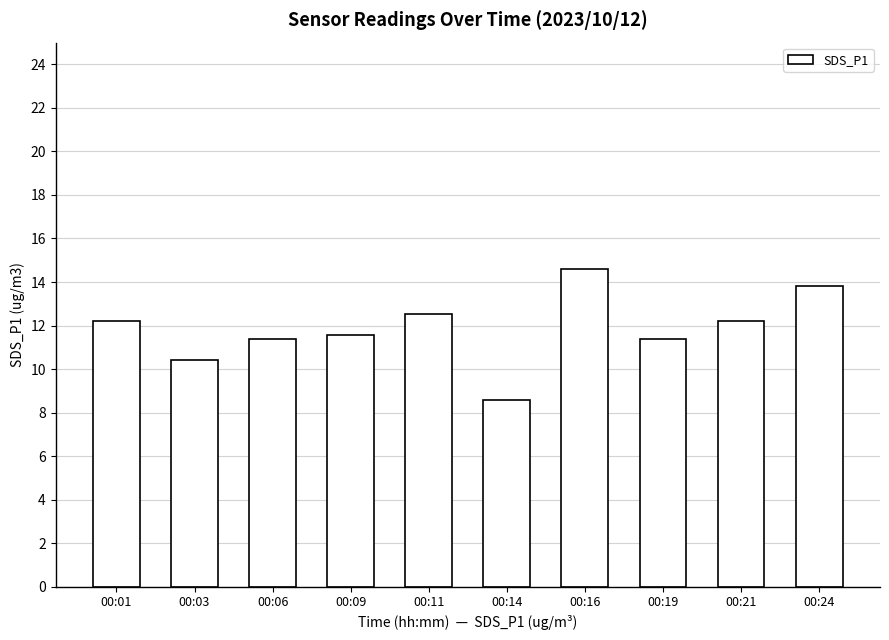

Reading right to left, list all the values displayed in this chart.

13.8	12.2	11.4	14.6	8.6	12.5	11.6	11.4	10.4	12.2